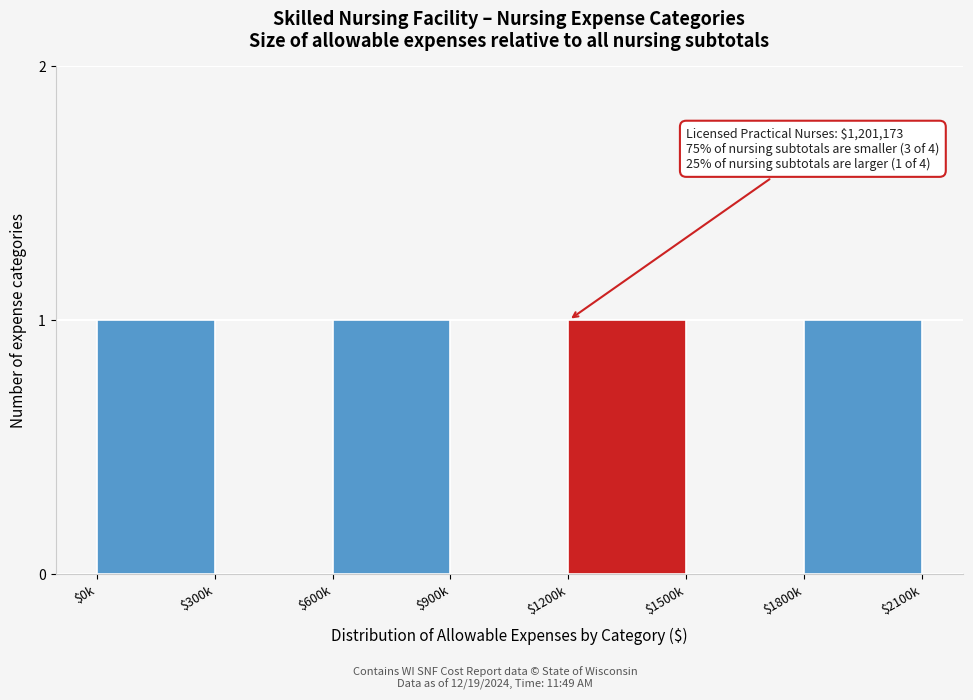

What is the sum of all values?

4